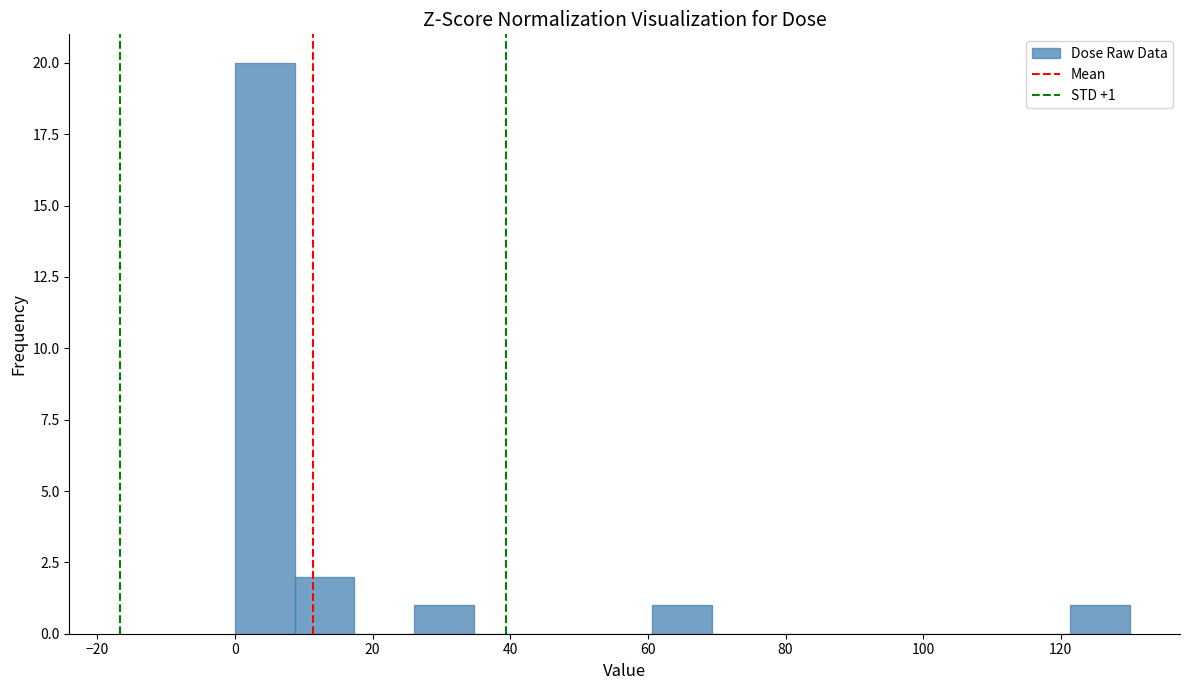

Over which range of the x-axis is the bar tallest?

0 to 8